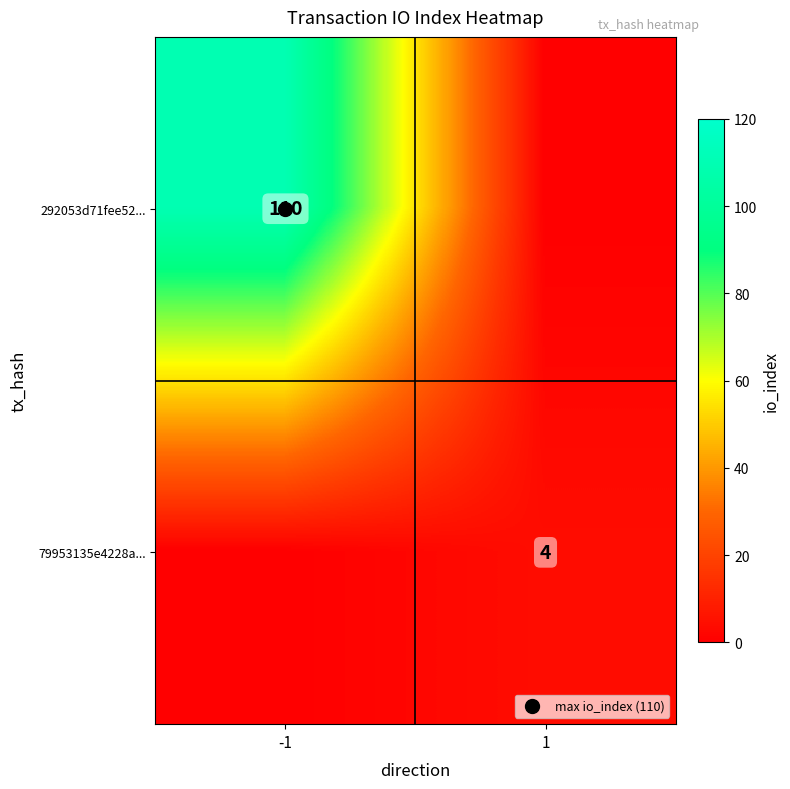

What is the maximum value for 79953135e4228a...?

4